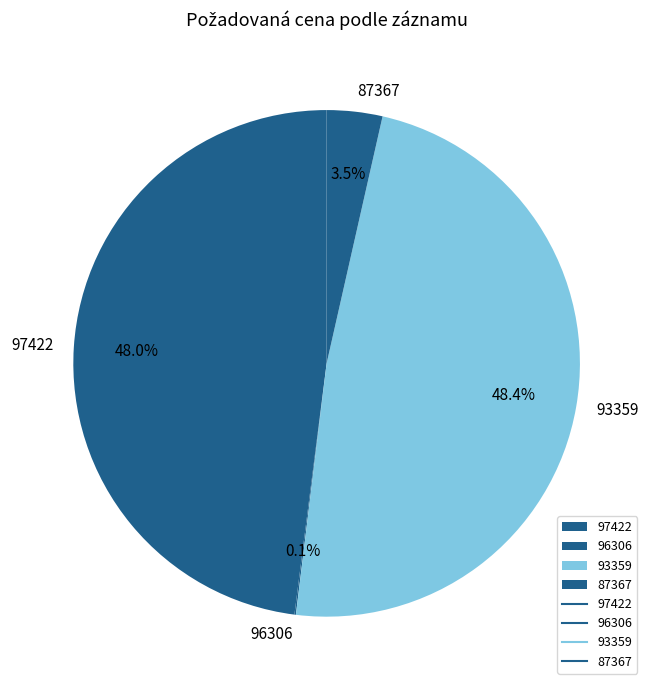

Is 97422 the majority of the pie?

No